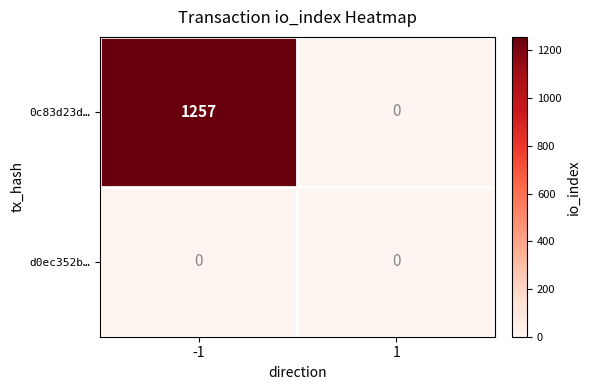

Reading right to left, transcribe all the data shown in this chart.

0c83d23d…: 0	1257
d0ec352b…: 0	0